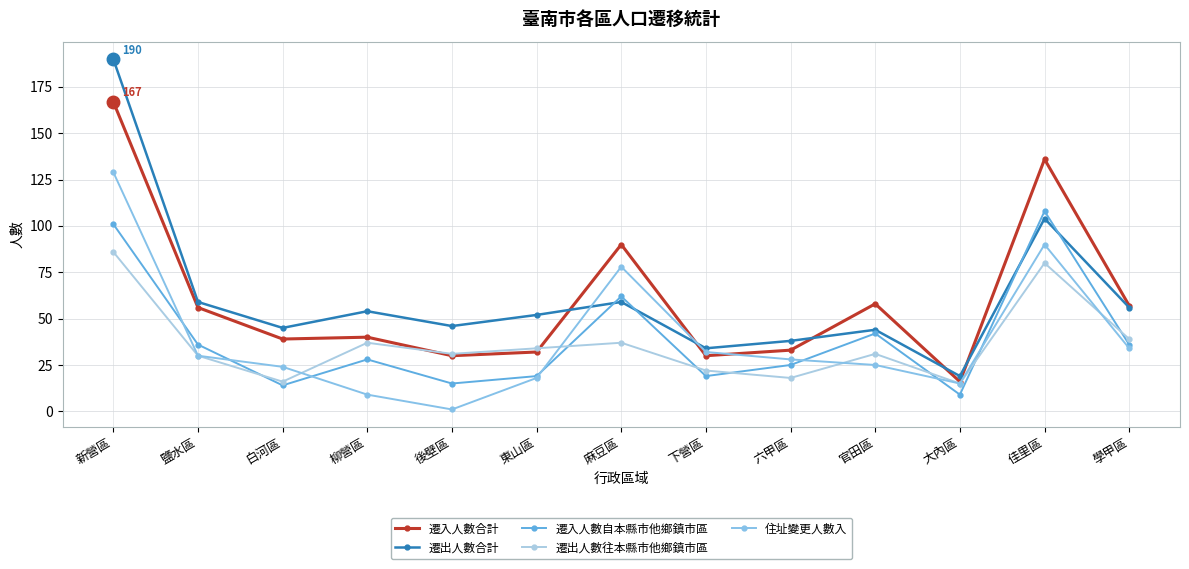

Which series has the largest total across all categories?

遷出人數合計